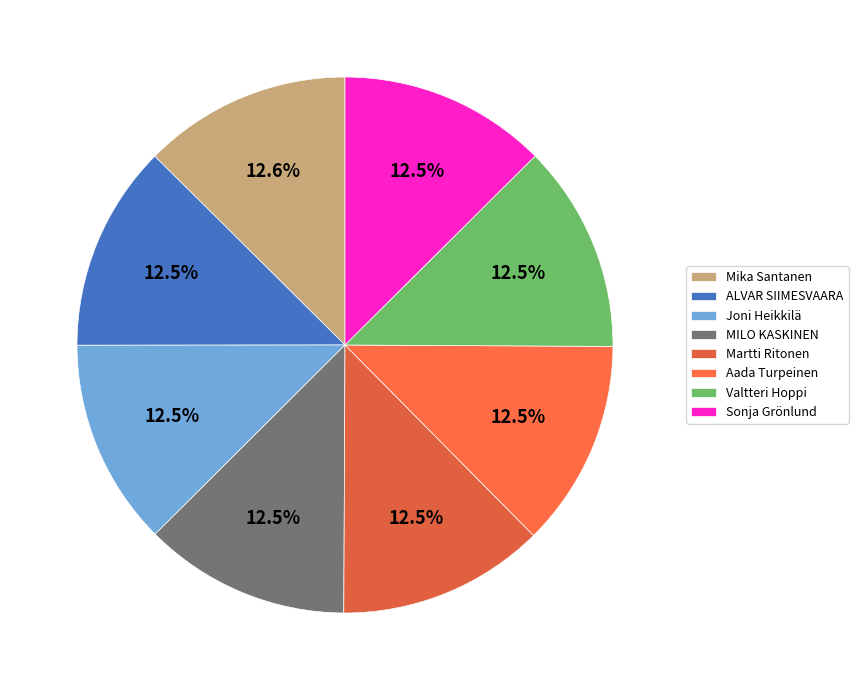

Does any single category account for the majority?

No